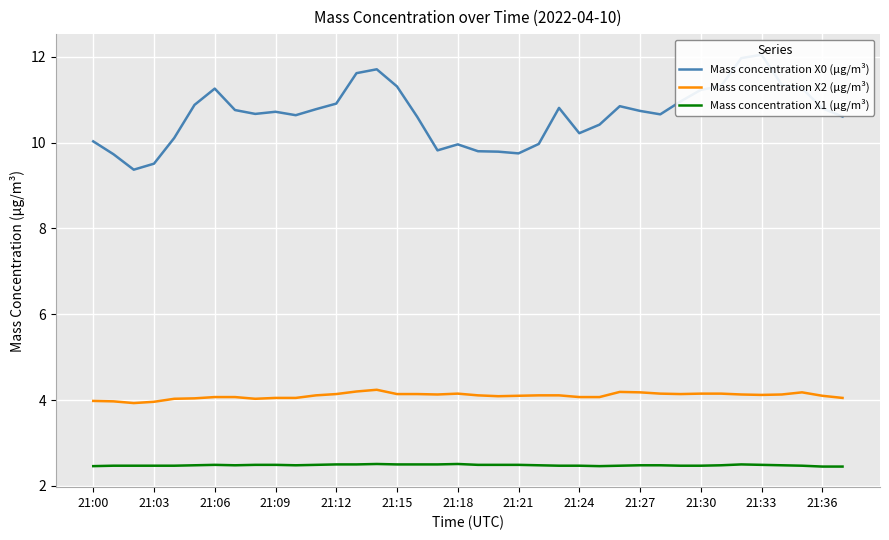

What is the difference between the second highest and second lowest values in the Mass concentration X1 (μg/m³) series?

0.1